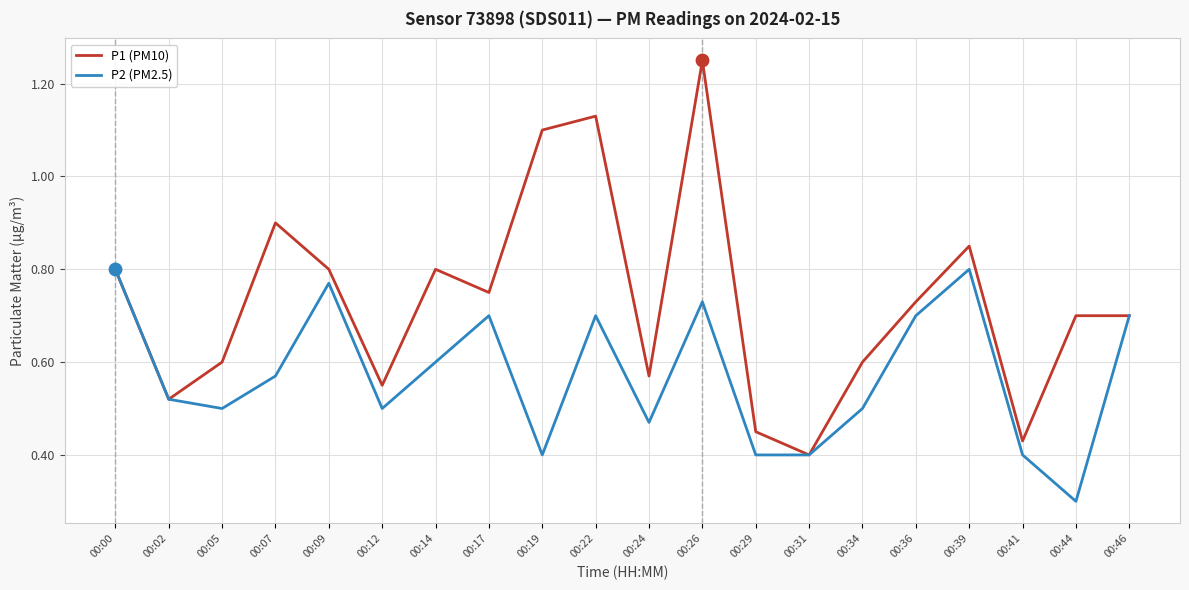

Which series has the largest total across all categories?

P1 (PM10)